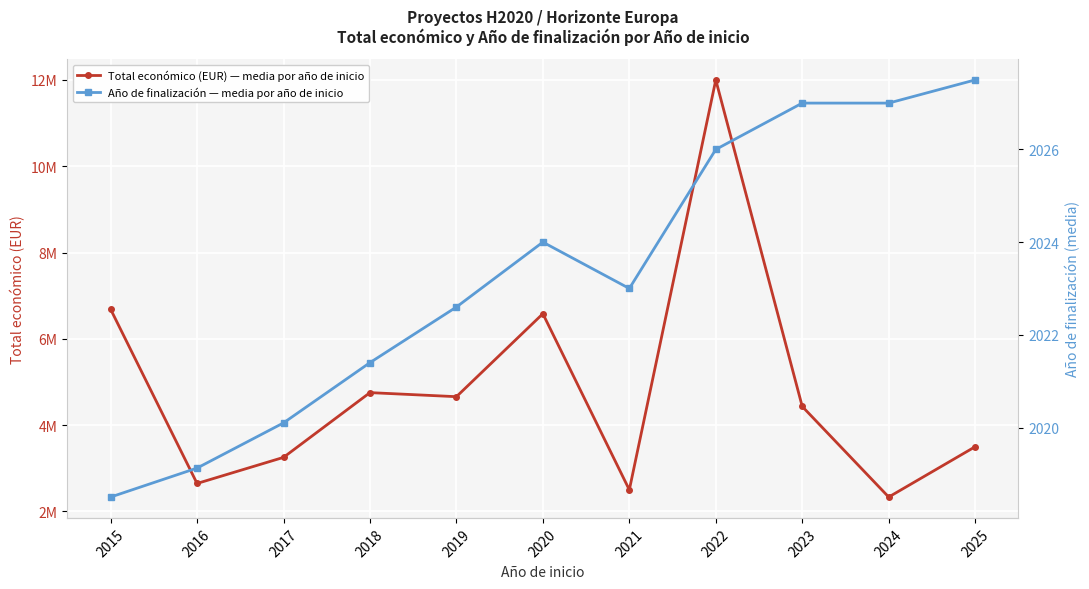

What is the sum of the Total económico (EUR) — media por año de inicio values at 2016 and 2023?

7079134.5